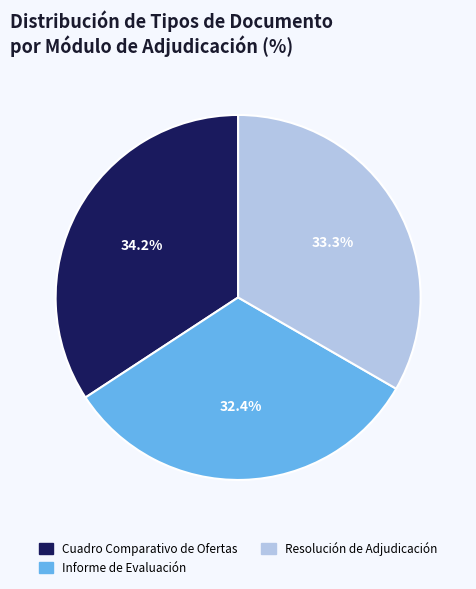

Count the number of slices in the pie.

3